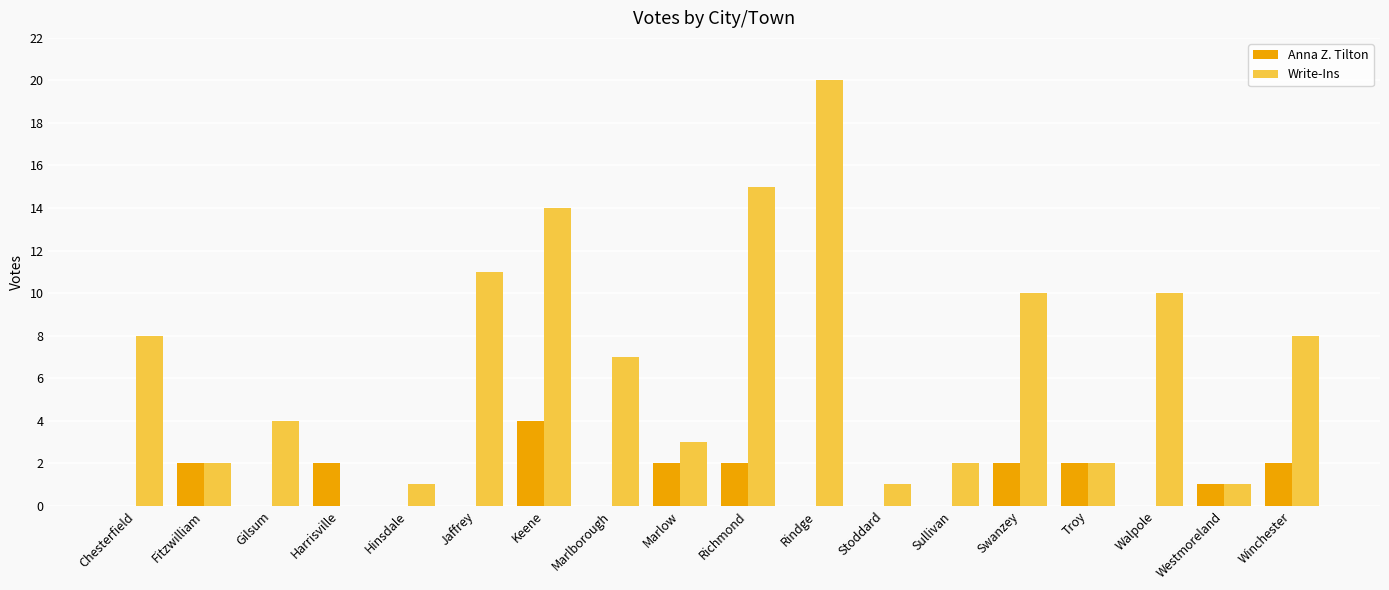

Which series has the largest total across all categories?

Write-Ins